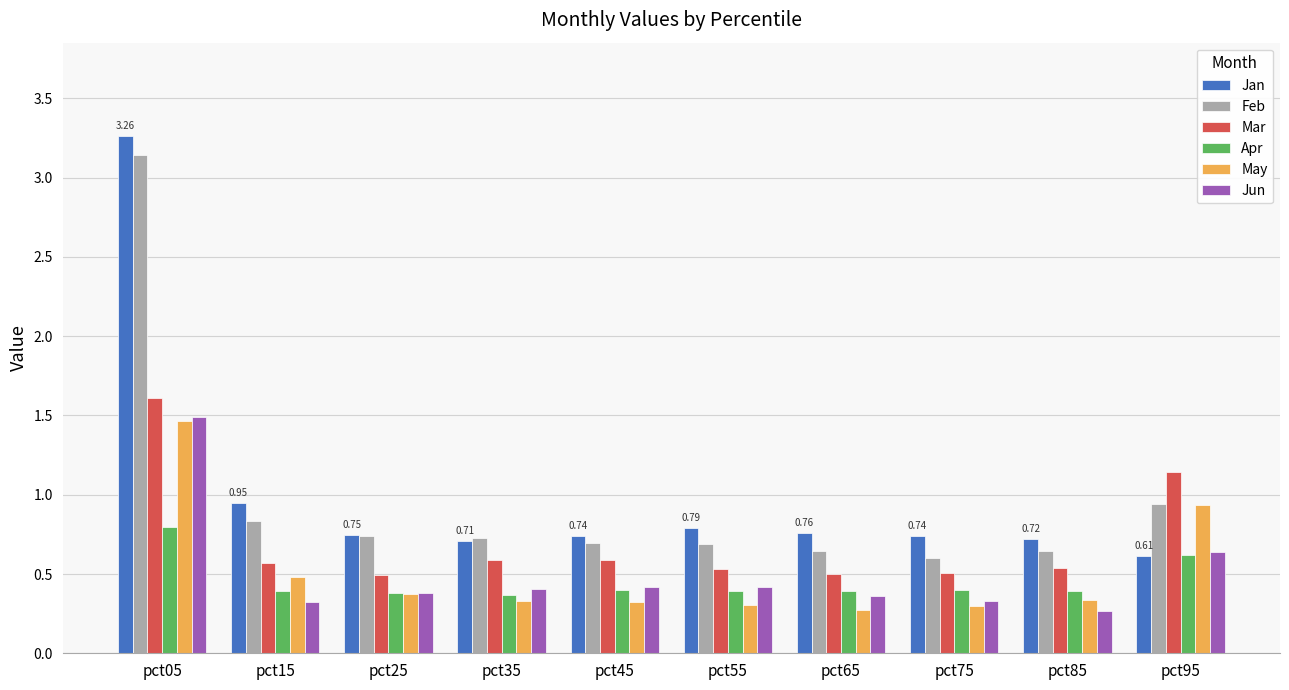

True or false: Jun has a value of 0.1 at pct25.

False